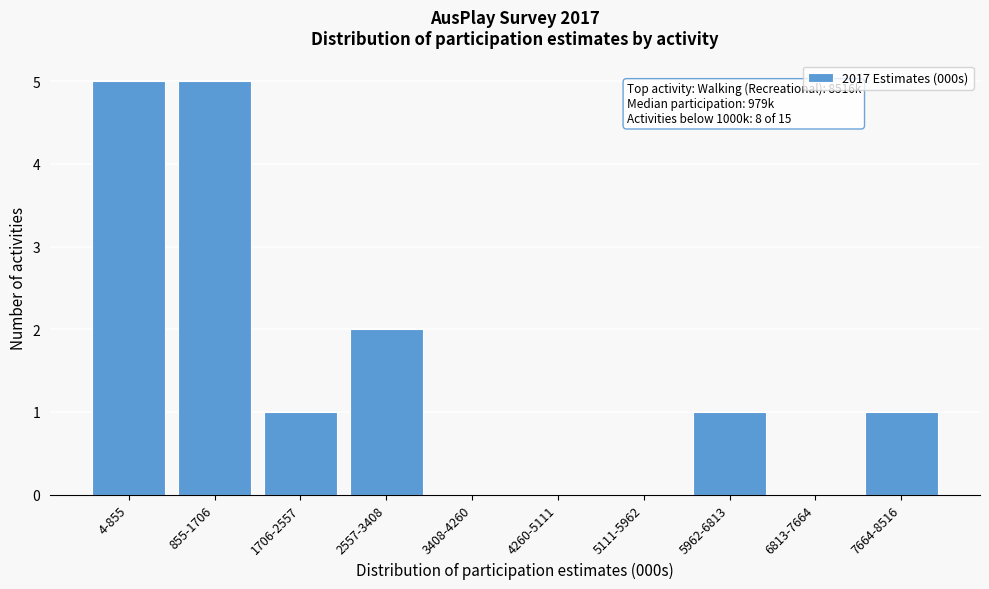

Reading right to left, extract all data points from this chart.

7664-8516=1	6813-7664=0	5962-6813=1	5111-5962=0	4260-5111=0	3408-4260=0	2557-3408=2	1706-2557=1	855-1706=5	4-855=5